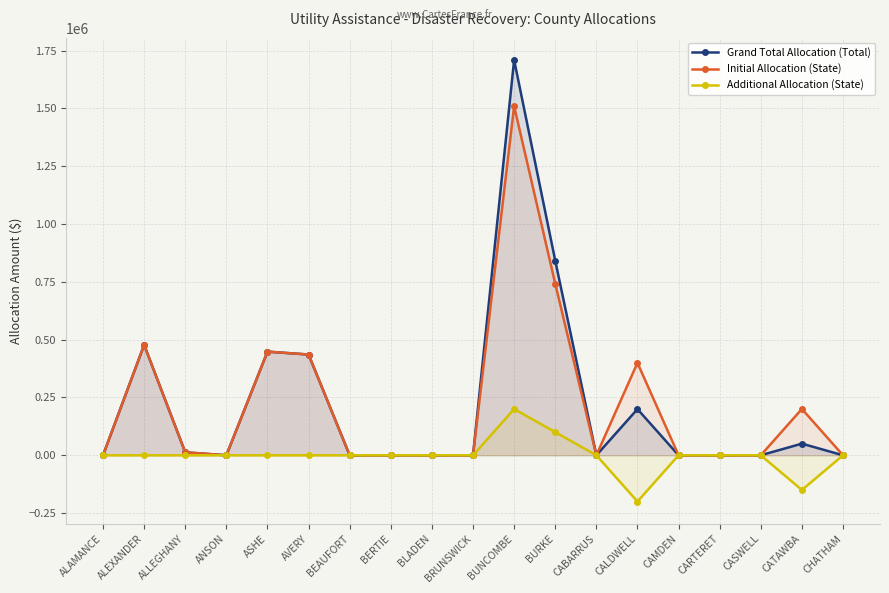

Which series has the widest spread of values?

Grand Total Allocation (Total)